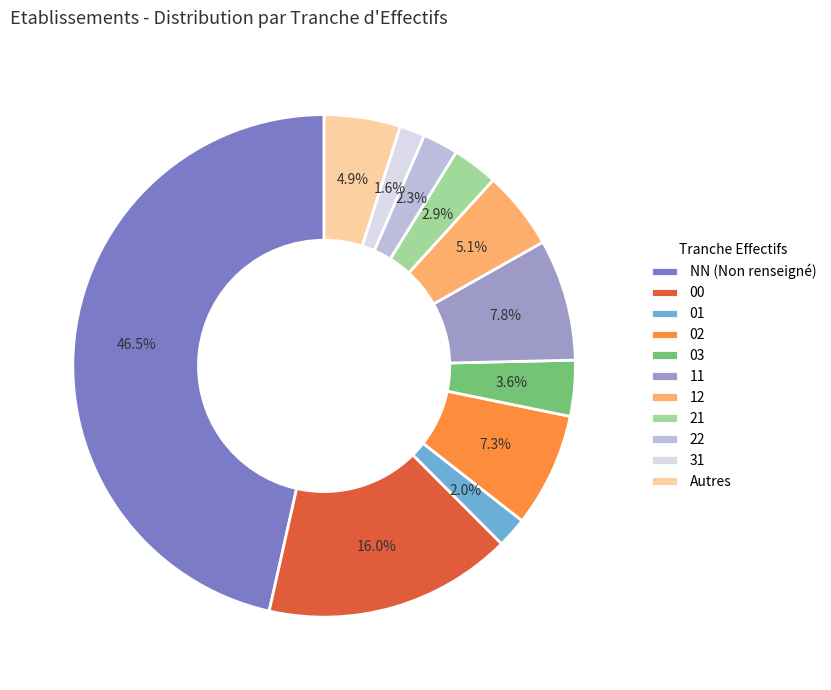

How many slices are in this pie chart?

11